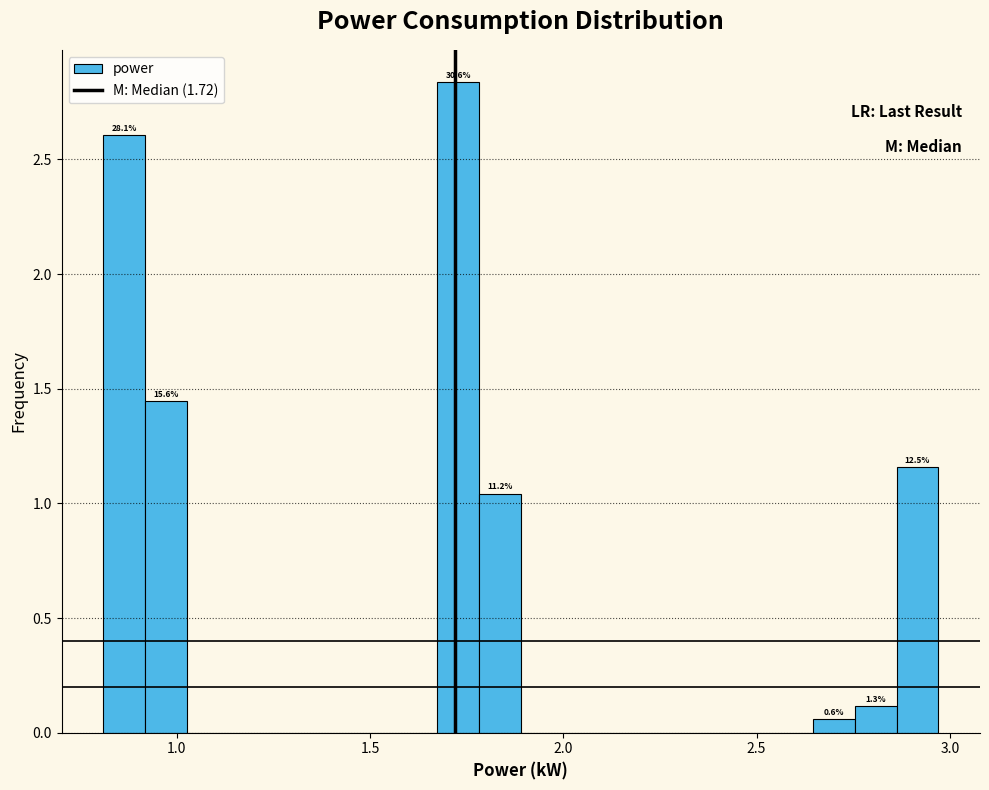

Around what value on the x-axis is the tallest bar? Give the approximate position of its centre, as read against the axis.

1.75